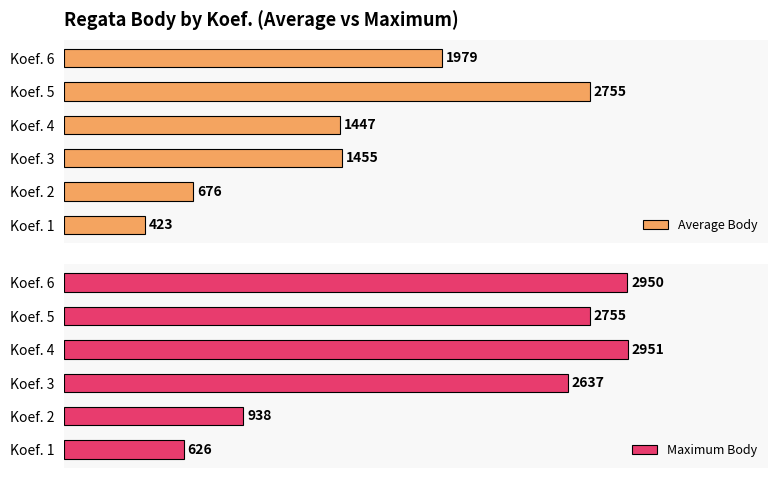

Rank the categories by Average Body value from highest to lowest.

Koef. 5, Koef. 6, Koef. 3, Koef. 4, Koef. 2, Koef. 1